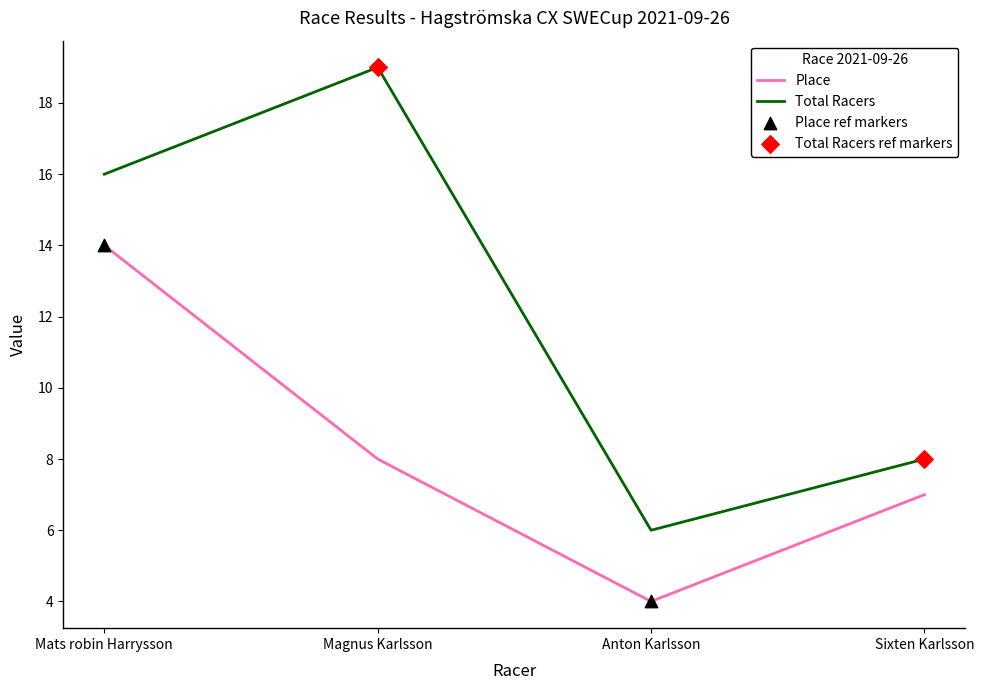

At how many categories does at least one series exceed 17?

1